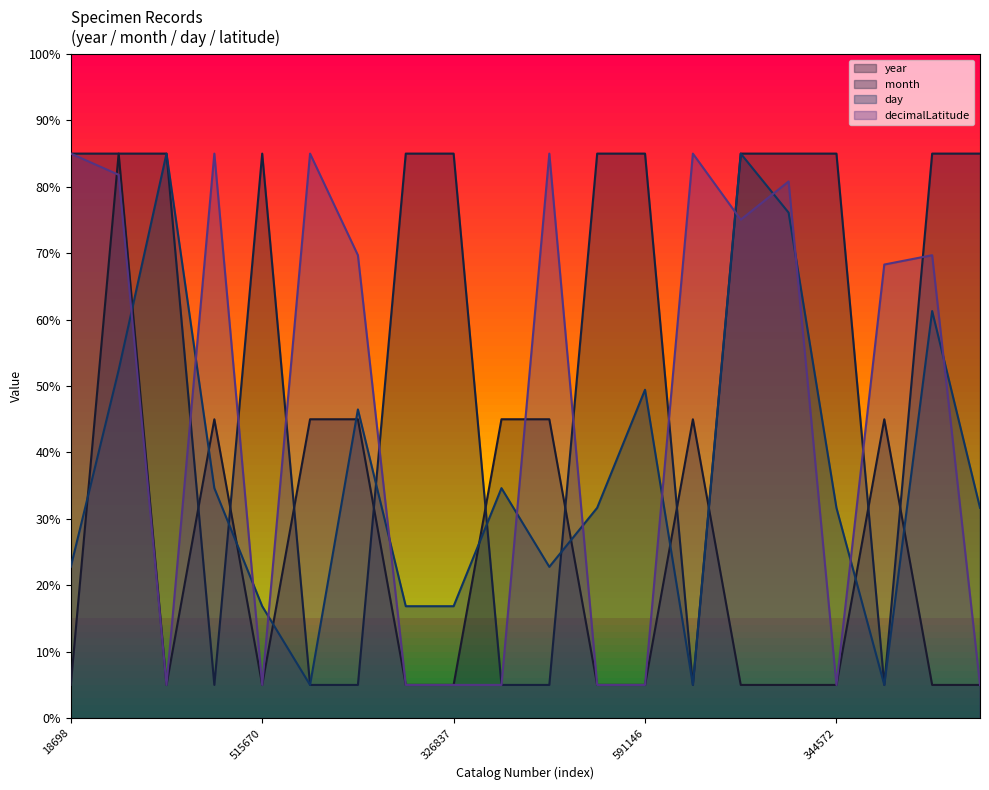

List the series in order of their overall mean, highest first.

month, decimalLatitude, day, year